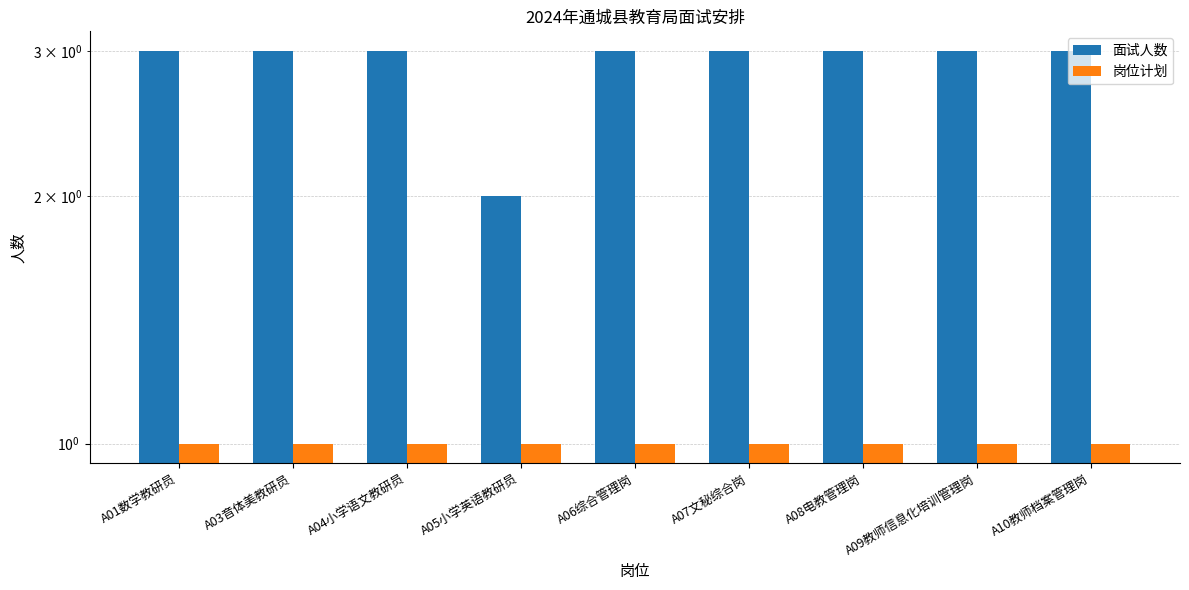

Reading left to right, list all the values displayed in this chart.

面试人数: 3	3	3	2	3	3	3	3	3
岗位计划: 1	1	1	1	1	1	1	1	1